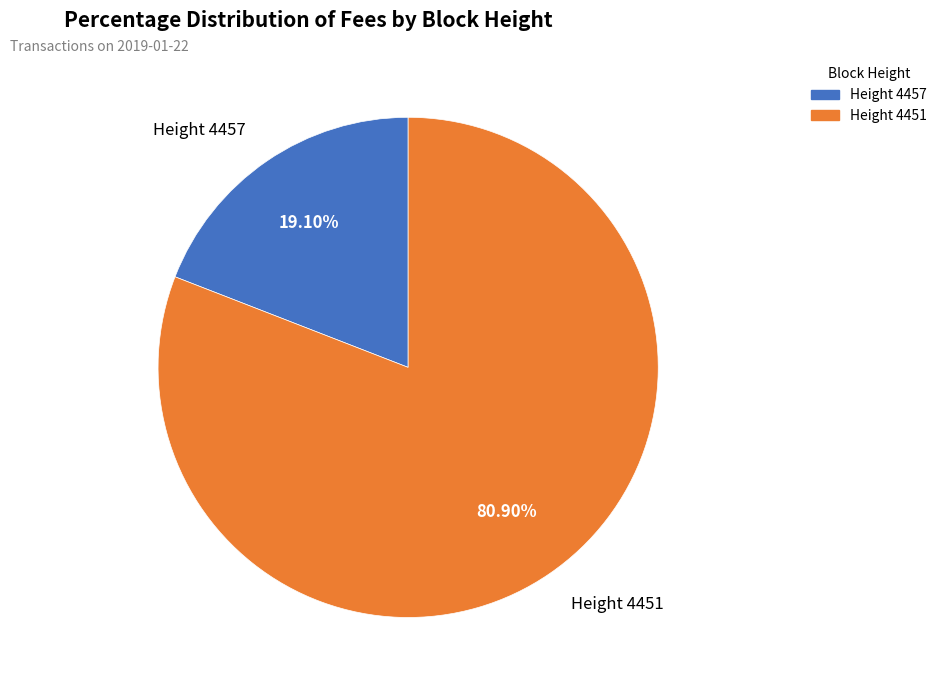

Rank the categories by value from highest to lowest.

4451, 4457